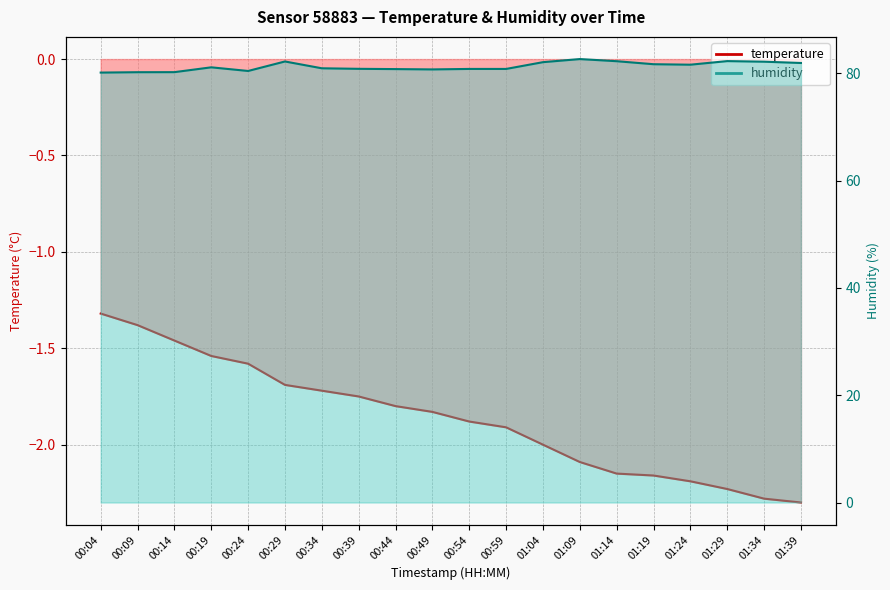

True or false: humidity and temperature intersect in this chart.

False